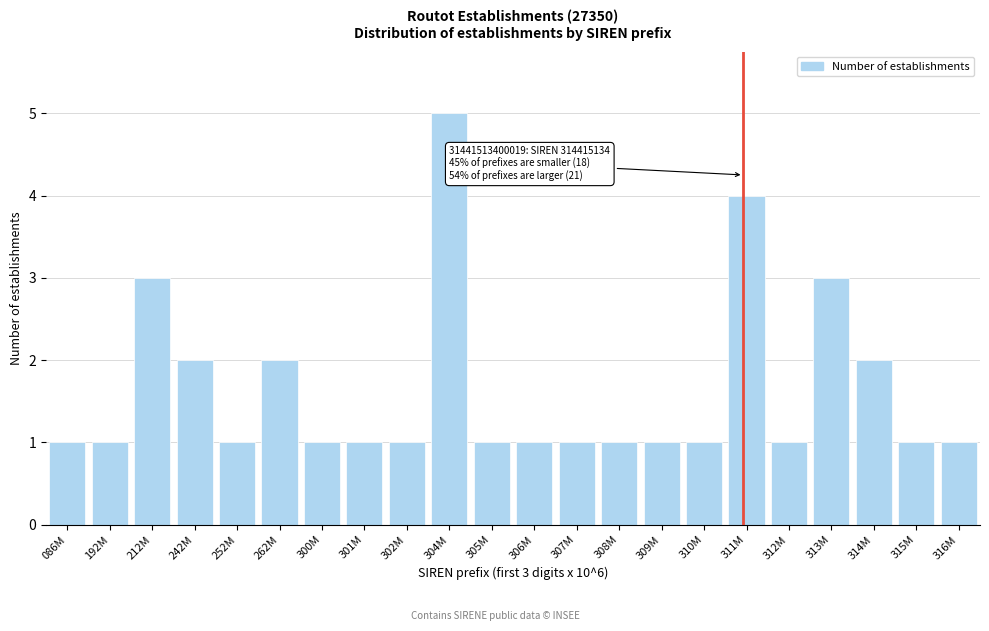

Reading right to left, list all the values displayed in this chart.

1	1	2	3	1	4	1	1	1	1	1	1	5	1	1	1	2	1	2	3	1	1